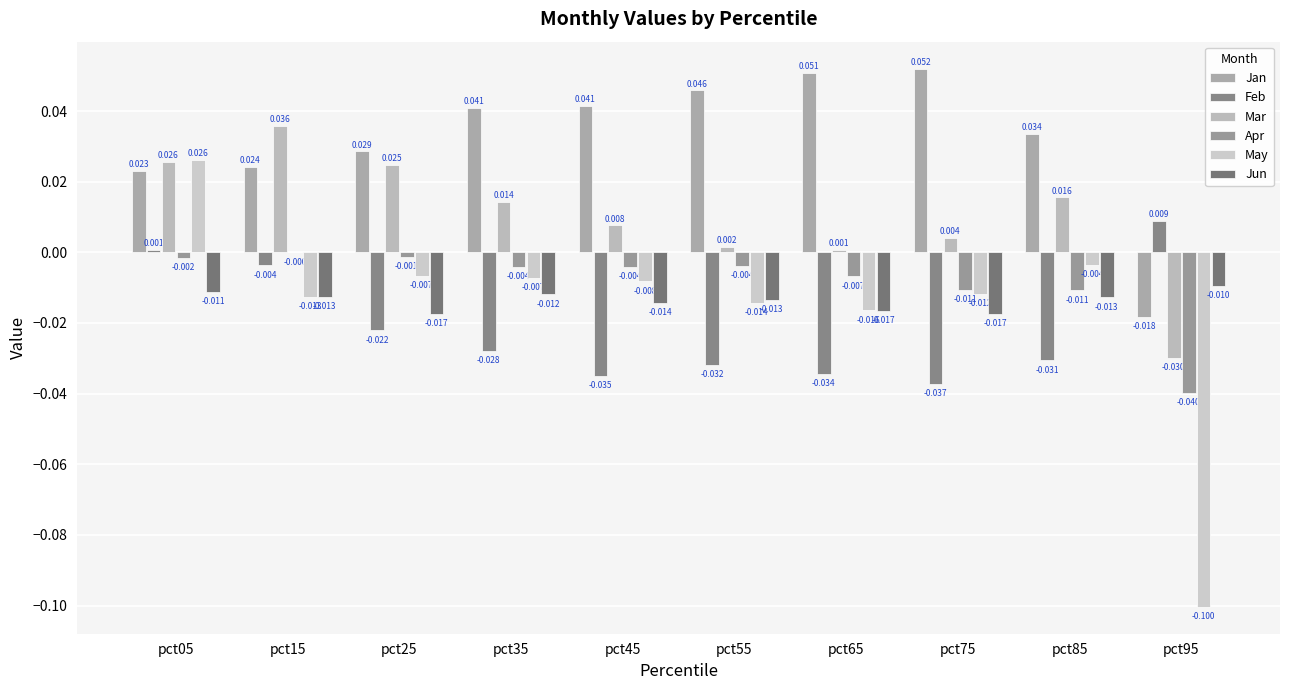

What is the minimum value shown in the chart?

-0.1